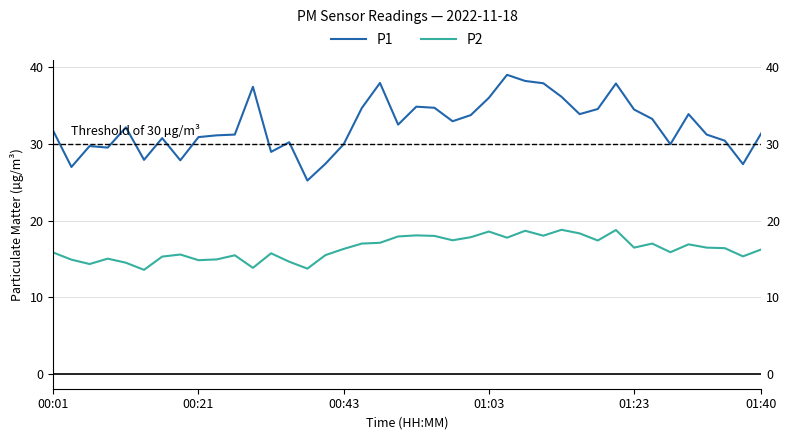

What are all the series names shown in the legend?

P1, P2